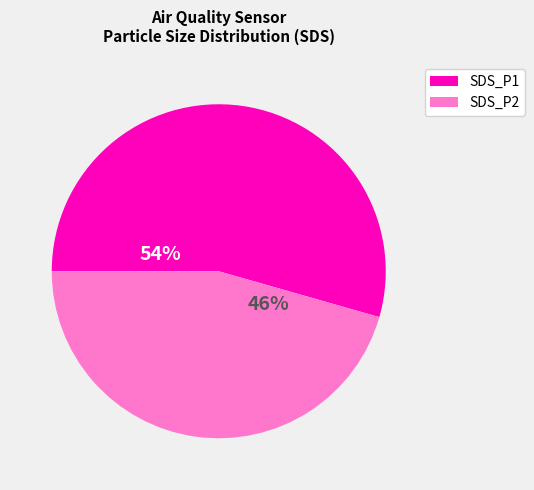

Which has a higher value, SDS_P1 or SDS_P2?

SDS_P1